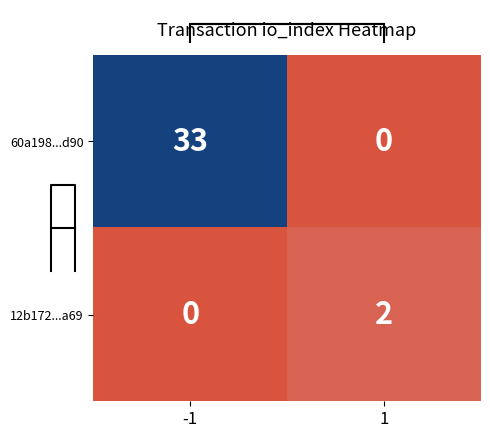

At which category is the sum across all series the highest?

-1